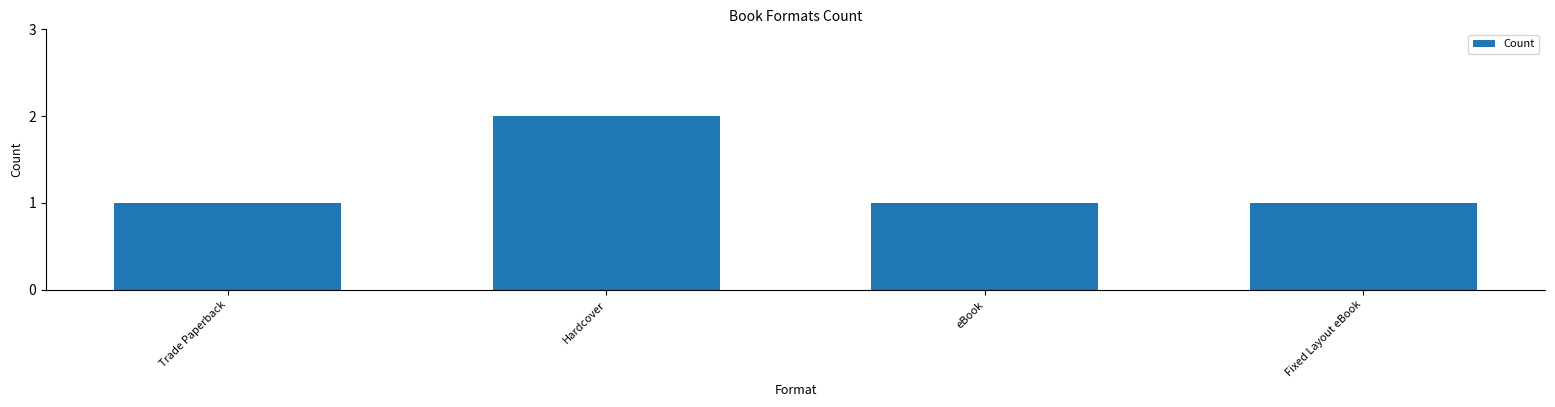

Count the number of categories in the chart.

4